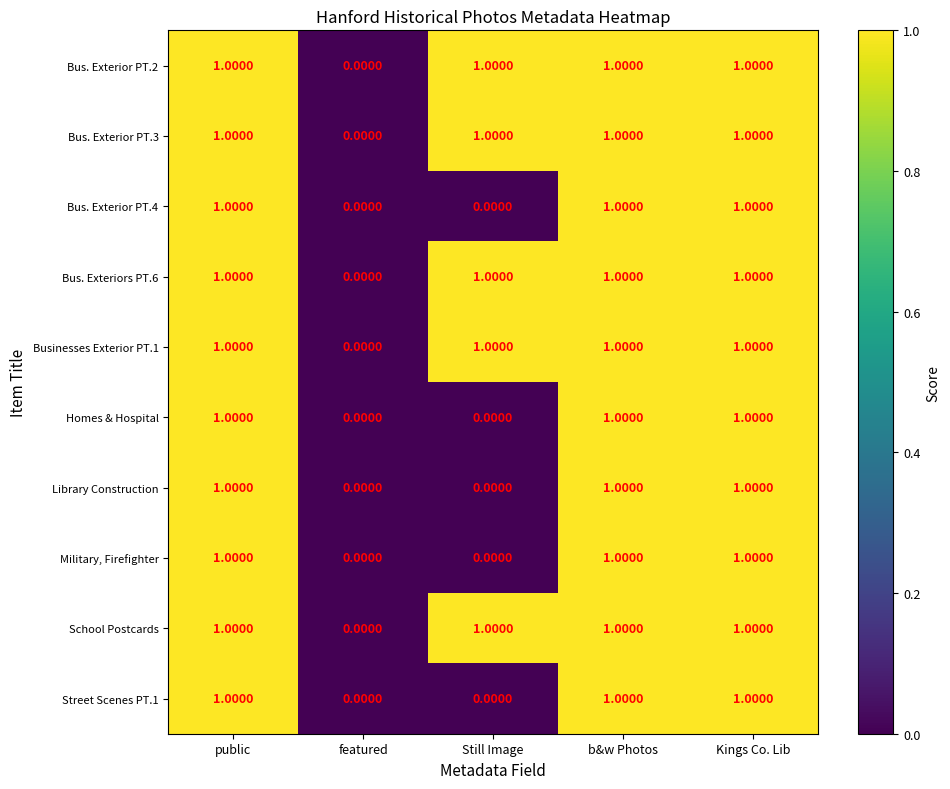

What is the total value across all series at b&w Photos?

10